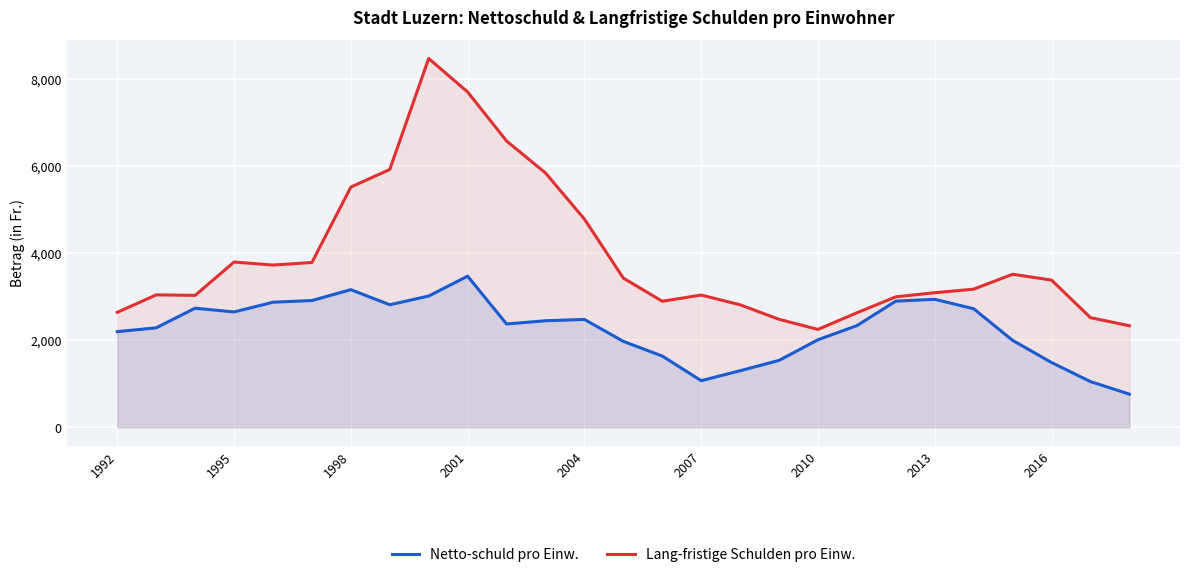

Does the chart display data point markers on the line(s)?

No